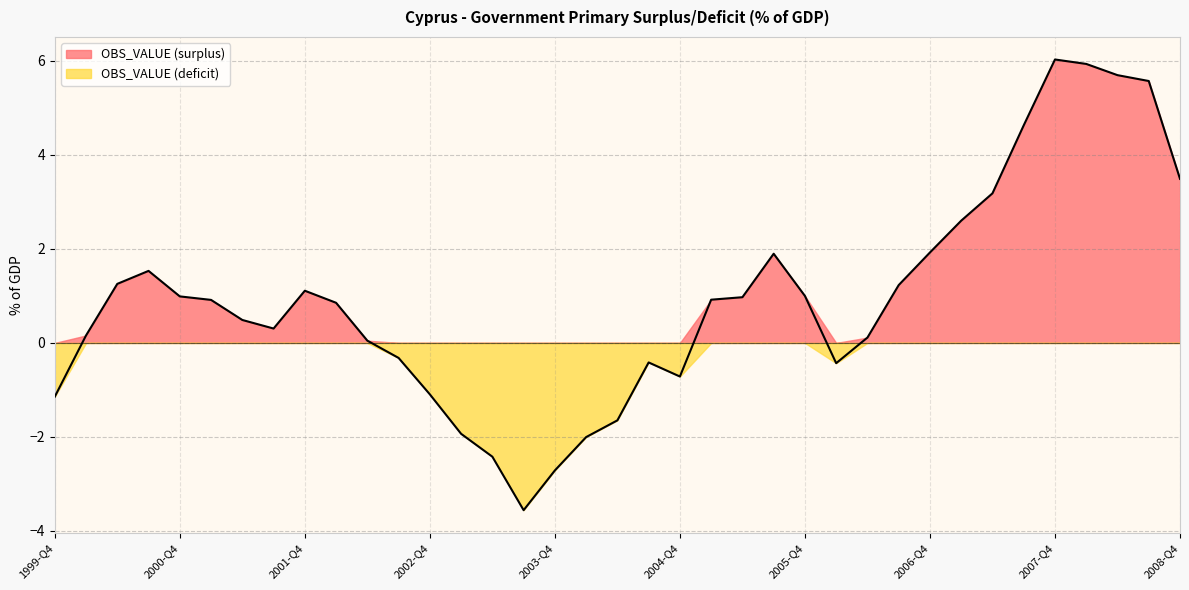

What is the average value?

0.9